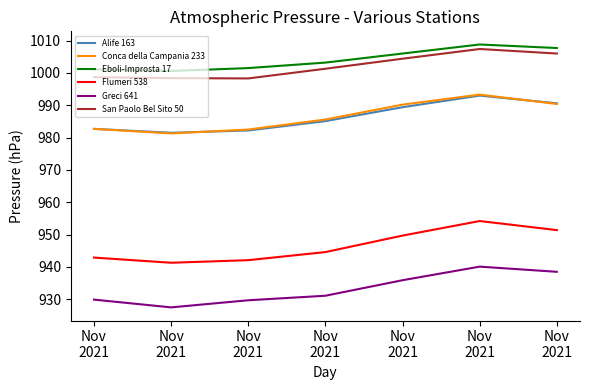

Reading left to right, extract all data points from this chart.

Alife 163: Nov
2021=982.7	Nov
2021=981.5	Nov
2021=982.2	Nov
2021=985.1	Nov
2021=989.4	Nov
2021=993.0	Nov
2021=990.6
Conca della Campania 233: Nov
2021=982.7	Nov
2021=981.3	Nov
2021=982.5	Nov
2021=985.6	Nov
2021=990.2	Nov
2021=993.3	Nov
2021=990.4
Eboli-Improsta 17: Nov
2021=1001.1	Nov
2021=1000.6	Nov
2021=1001.5	Nov
2021=1003.2	Nov
2021=1006.0	Nov
2021=1008.8	Nov
2021=1007.7
Flumeri 538: Nov
2021=942.9	Nov
2021=941.3	Nov
2021=942.1	Nov
2021=944.6	Nov
2021=949.7	Nov
2021=954.2	Nov
2021=951.4
Greci 641: Nov
2021=929.9	Nov
2021=927.5	Nov
2021=929.7	Nov
2021=931.1	Nov
2021=935.9	Nov
2021=940.1	Nov
2021=938.5
San Paolo Bel Sito 50: Nov
2021=998.7	Nov
2021=998.4	Nov
2021=998.3	Nov
2021=1001.3	Nov
2021=1004.4	Nov
2021=1007.4	Nov
2021=1006.0